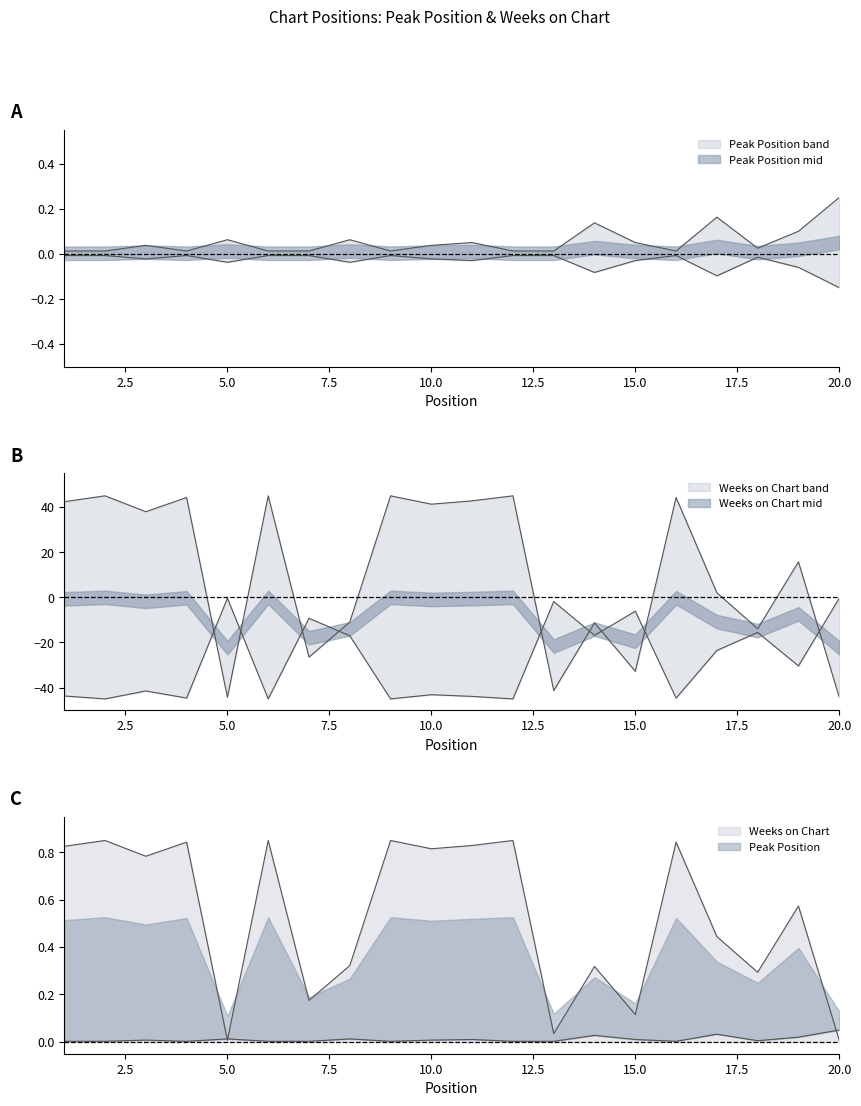

What is the sum of the Peak Position values at 14 and 13?

0.2